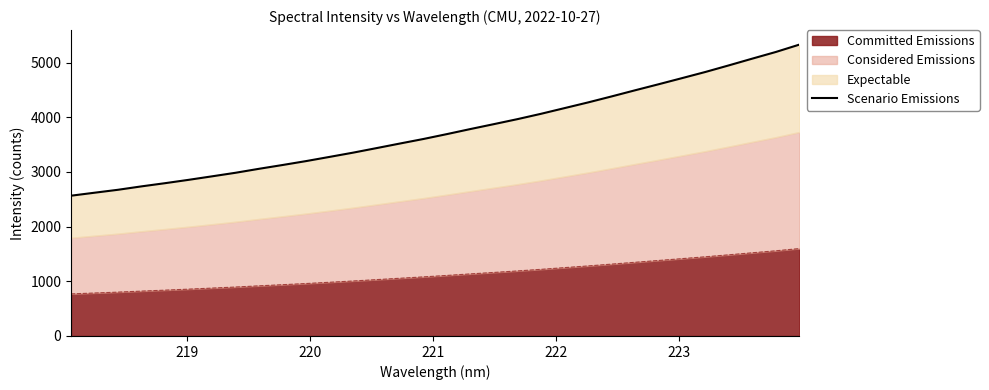

What is the minimum value for Committed Emissions?

769.9